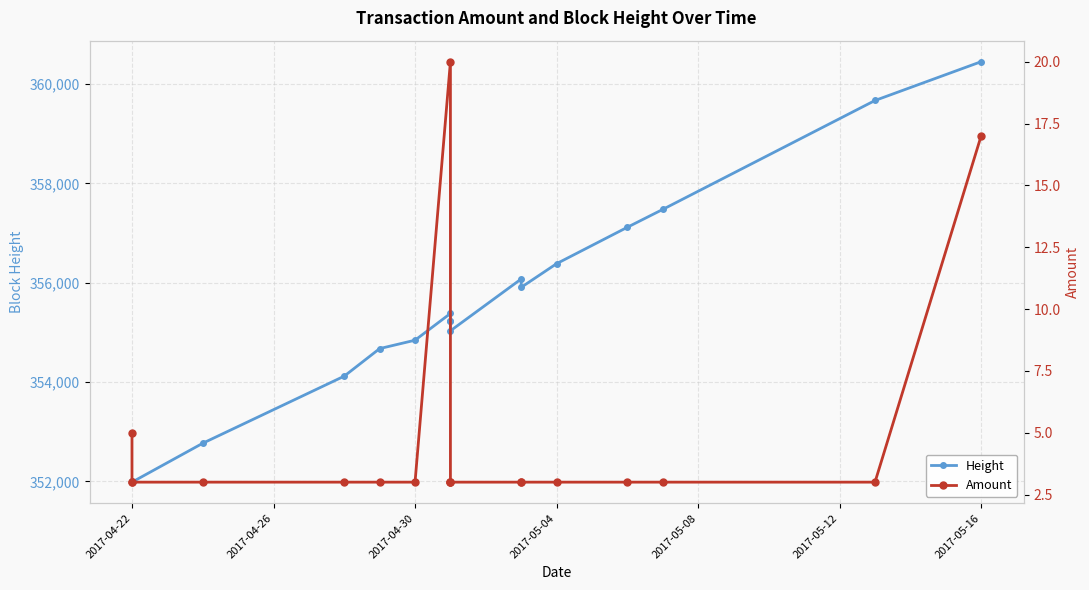

What is the greatest value displayed?

360448